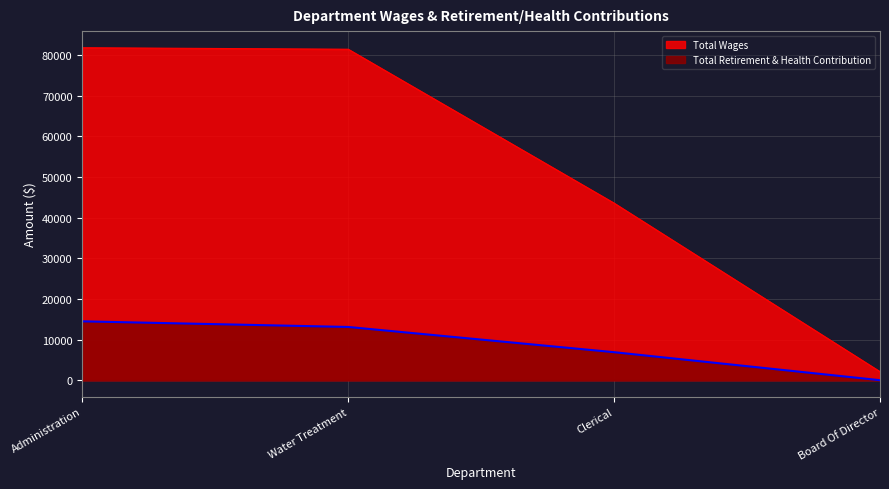

What is the difference between the maximum and minimum values in the Total Retirement & Health Contribution series?

14472